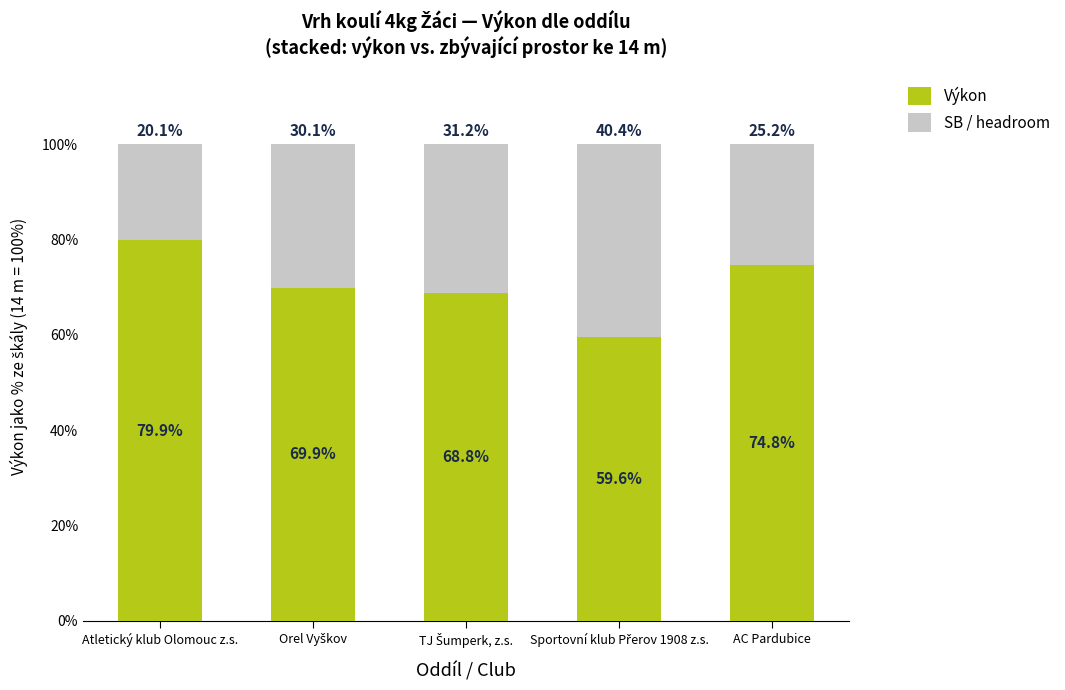

What are all the series names shown in the legend?

Výkon, SB / headroom